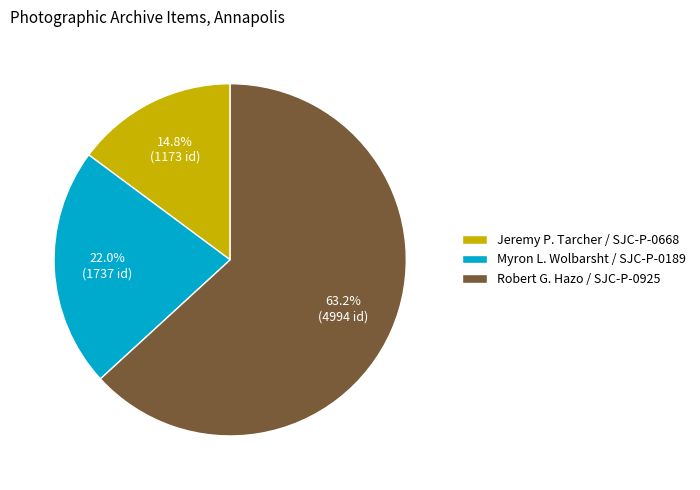

True or false: Jeremy P. Tarcher / SJC-P-0668 accounts for 5% of the total.

False